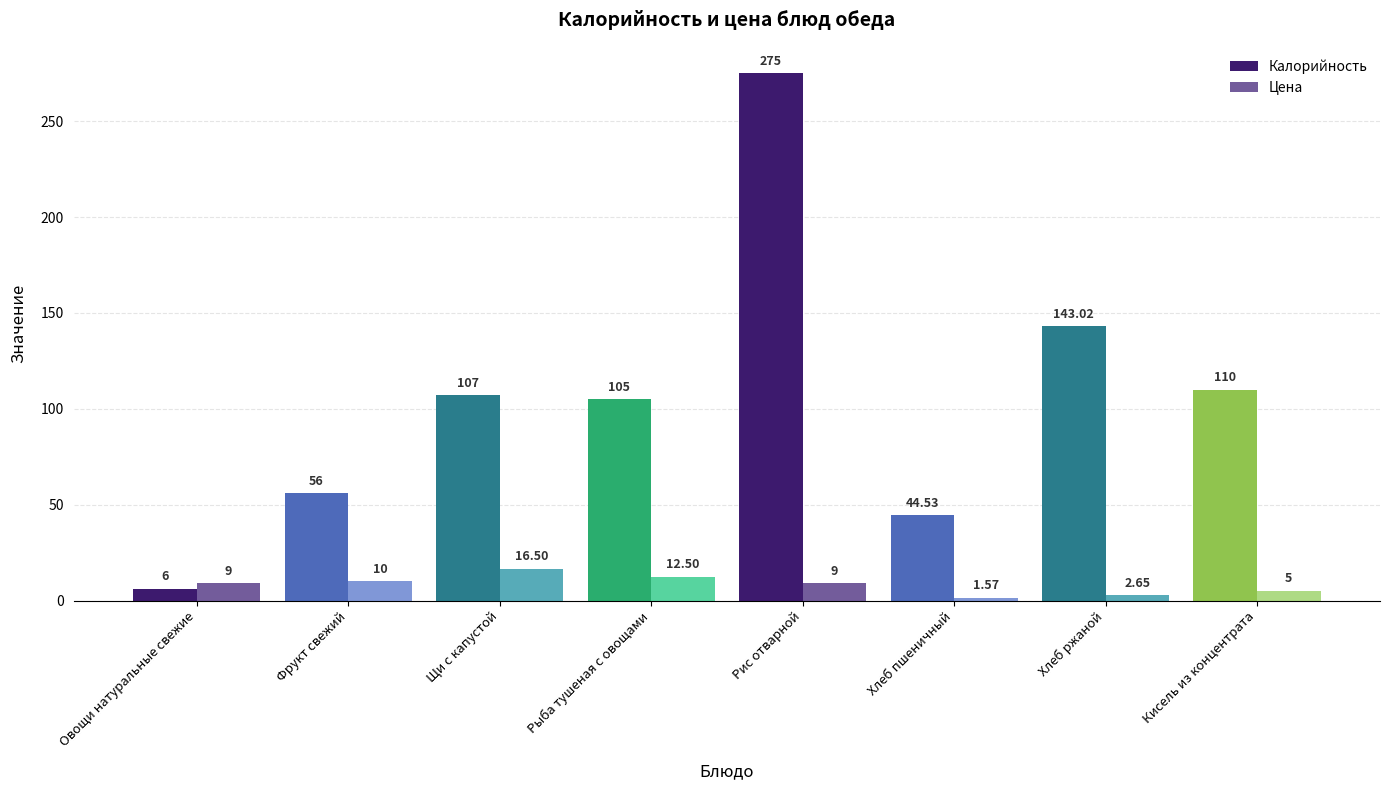

How many data points in Цена are less than 9?

3